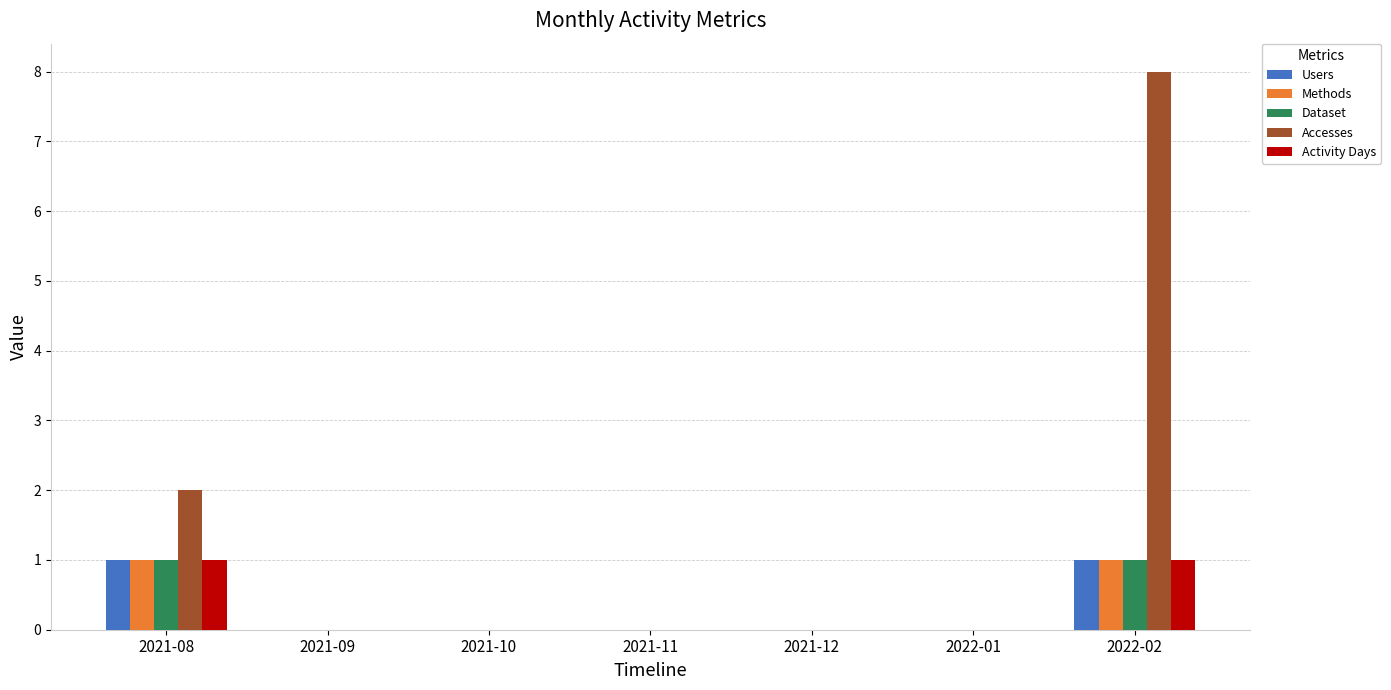

Does the chart contain stacked bars?

No